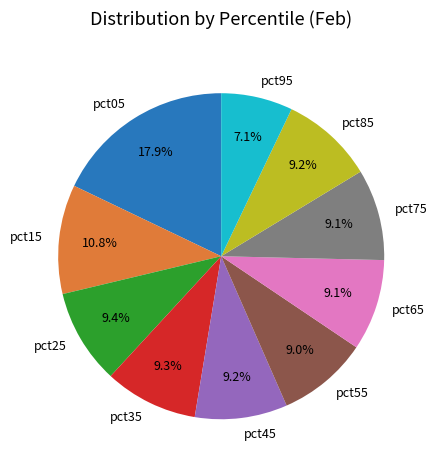

Which slice is the largest?

pct05